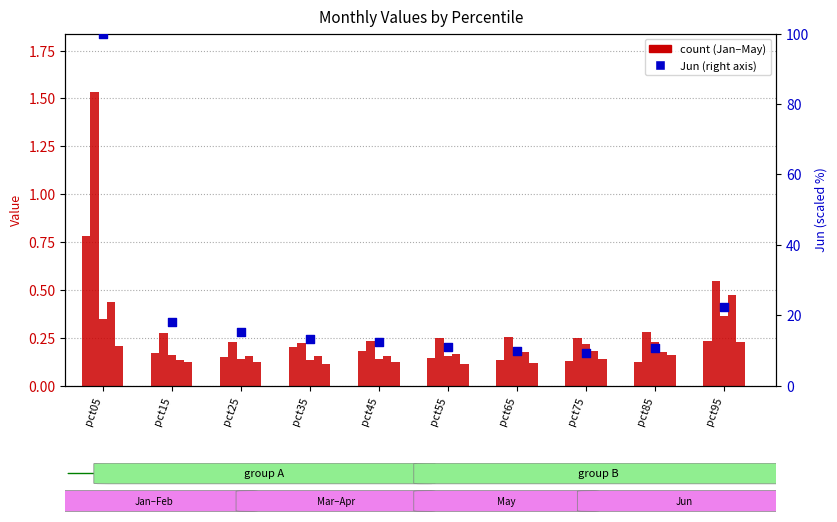

Is the value of Jun (right axis) at pct85 greater than the value of Jan at pct05?

Yes